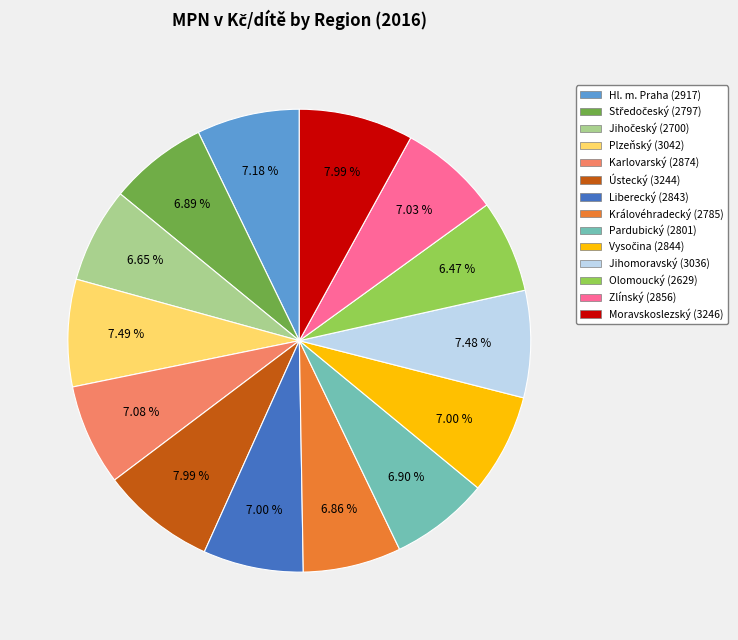

Does Ústecký represent more than half of the total?

No